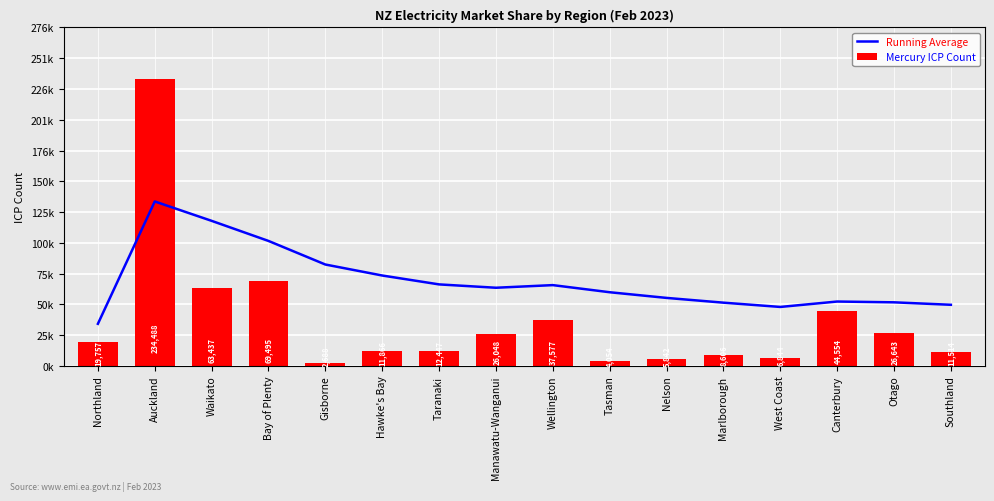

Is it true that Mercury ICP Count equals 26643.0 at Otago?

True